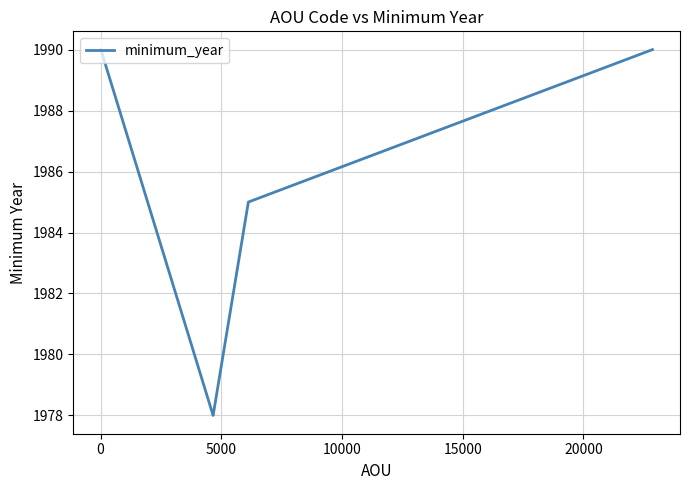

What is the smallest value displayed?

1978